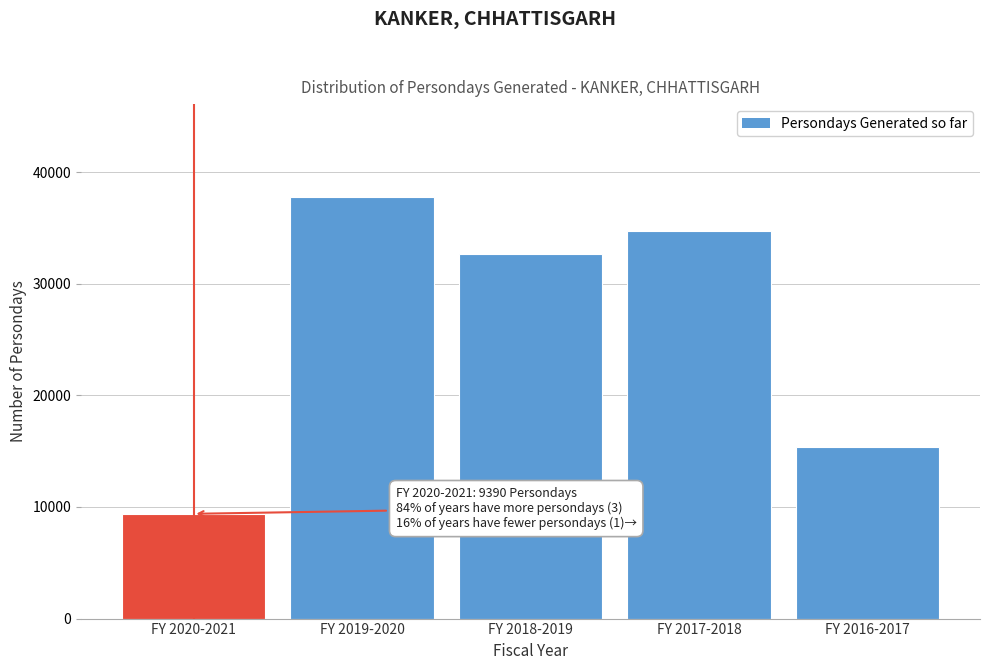

Reading right to left, list all the values displayed in this chart.

15342	34769	32713	37789	9390